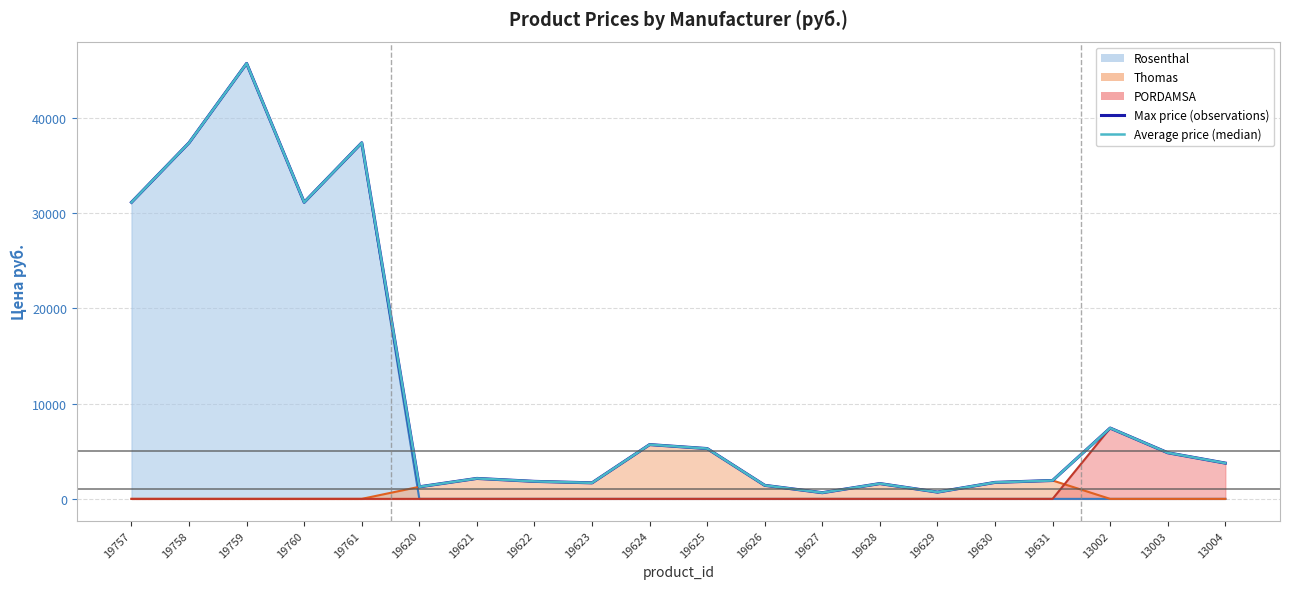

How many values in the Average price (median) series exceed 3756?

9